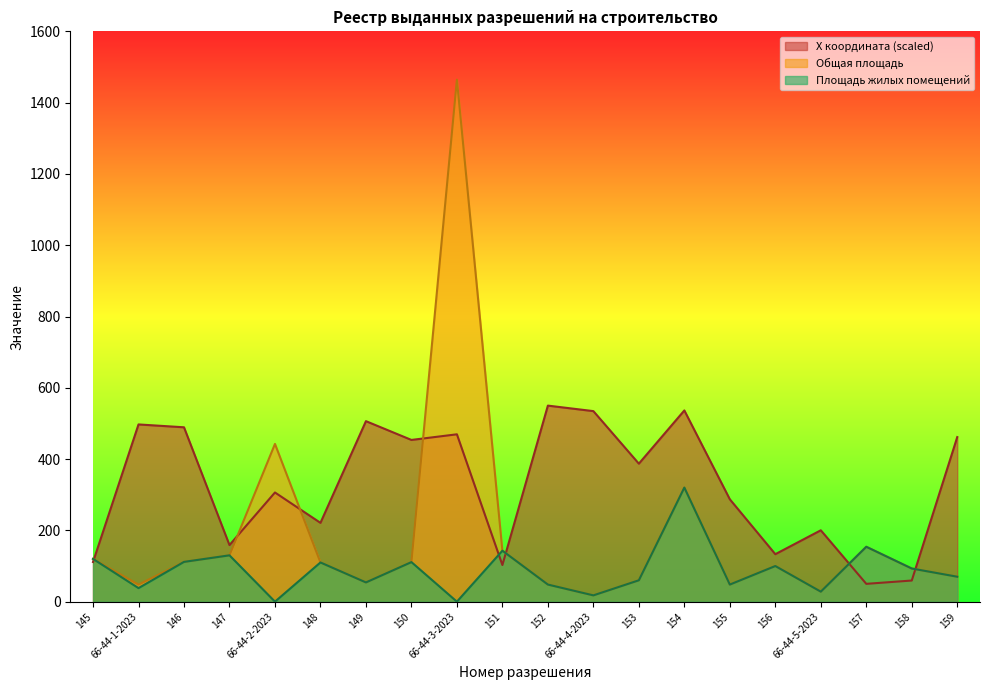

What is the value of the Площадь жилых помещений point at the 12th from the left?

17.7